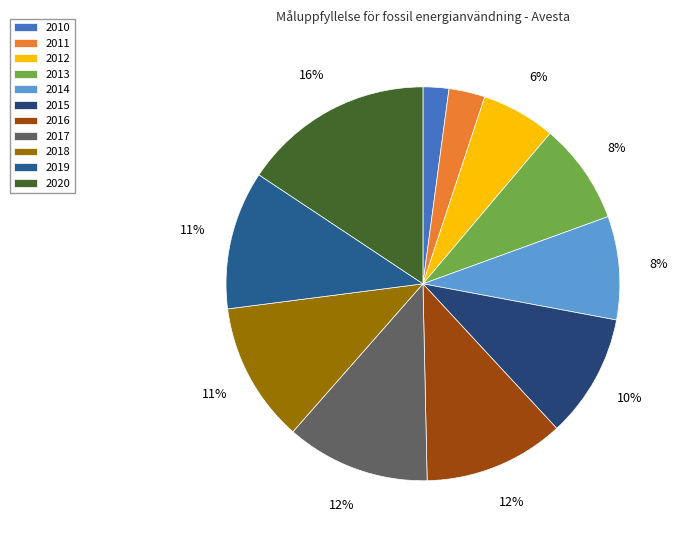

Which slice is the largest?

2020